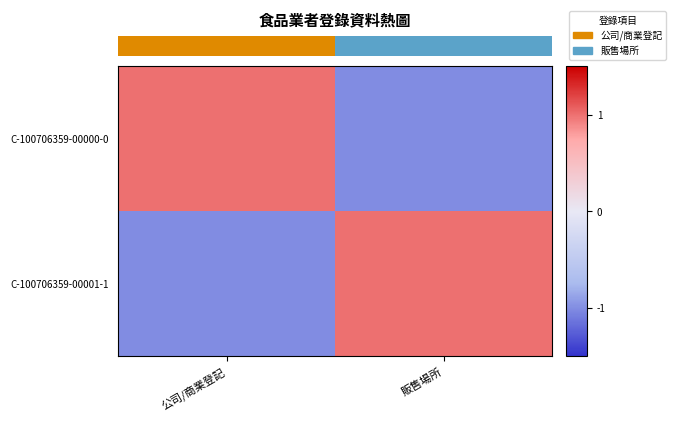

True or false: C-100706359-00001-1 has a value of -1 at 公司/商業登記.

False